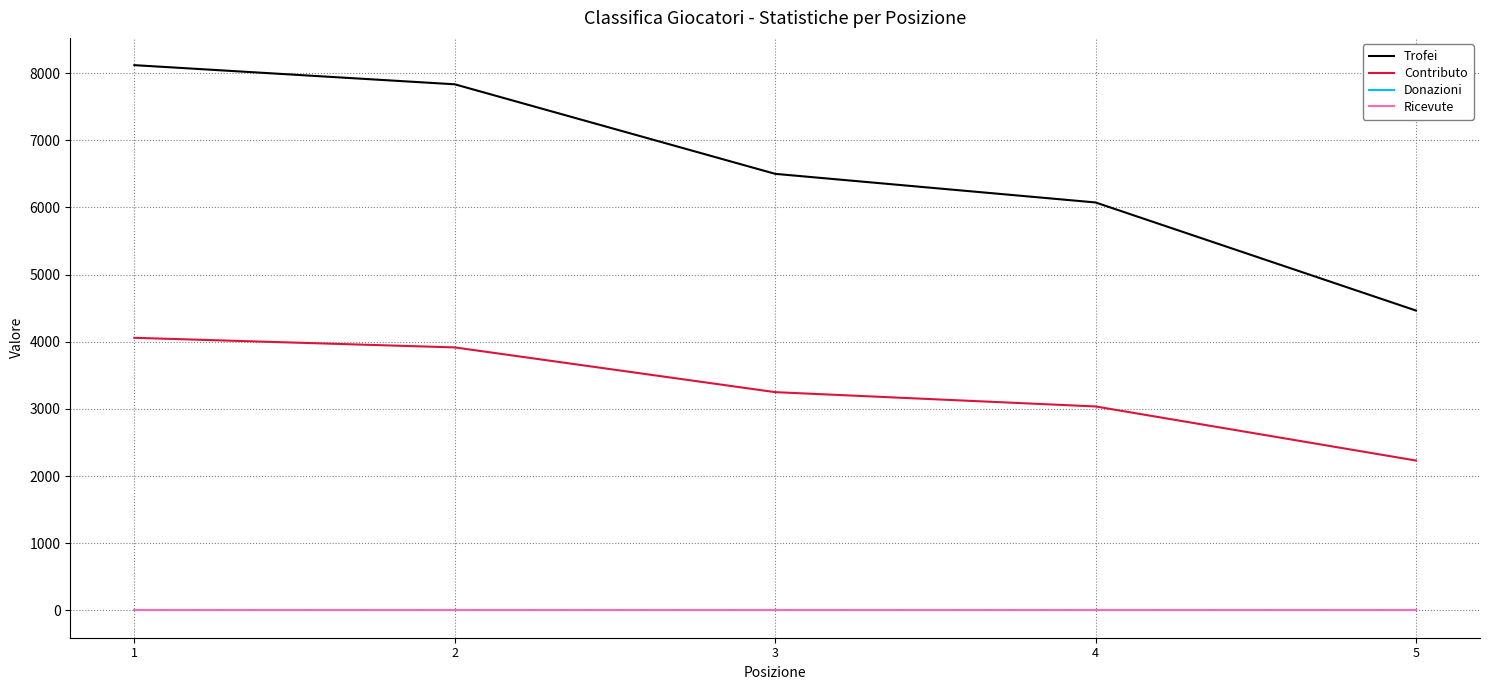

At which label does Donazioni reach its minimum?

1